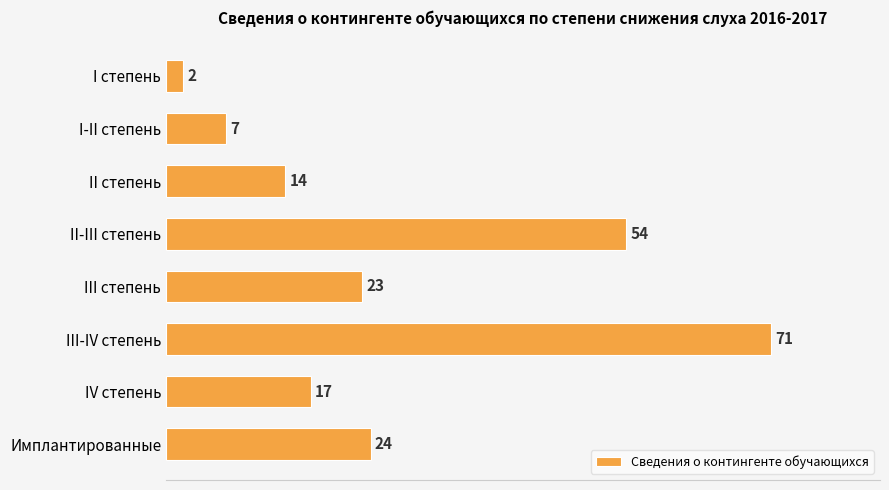

Are the bars grouped side by side (vs. stacked)?

No